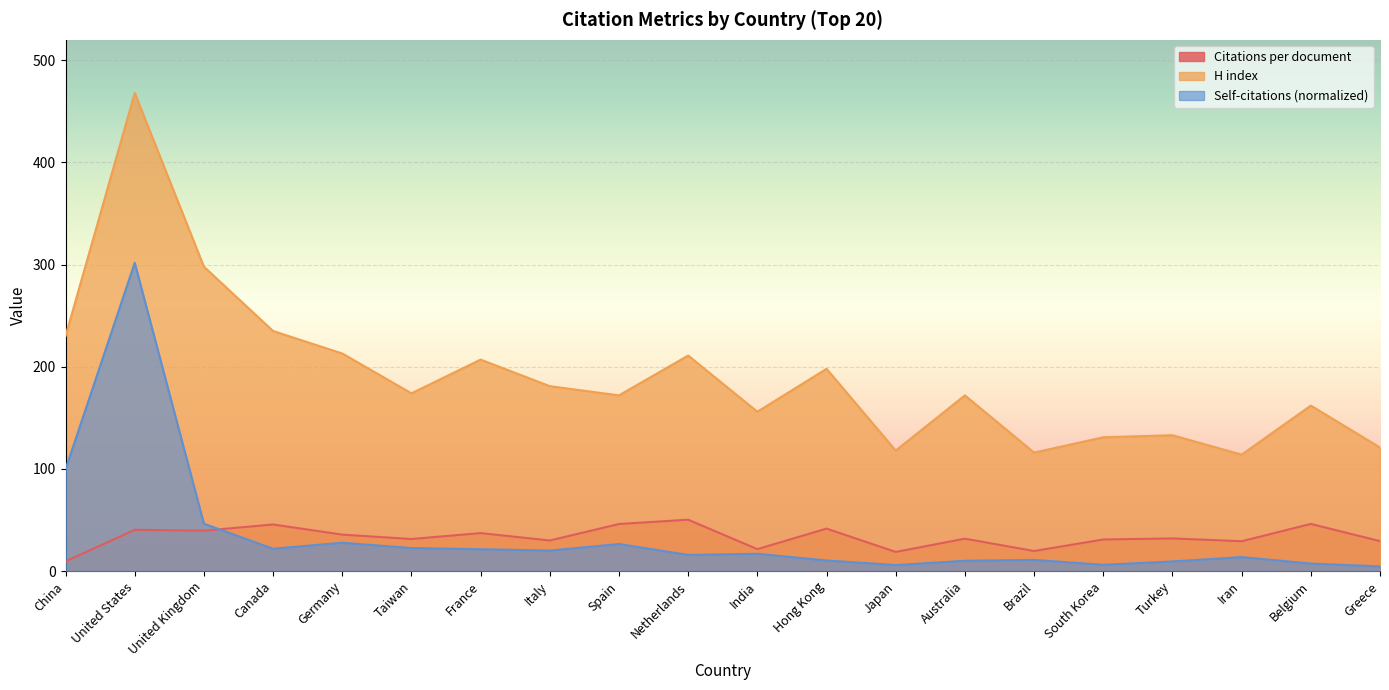

In H index, how many points are higher than both neighbors (excluding endpoints)?

7